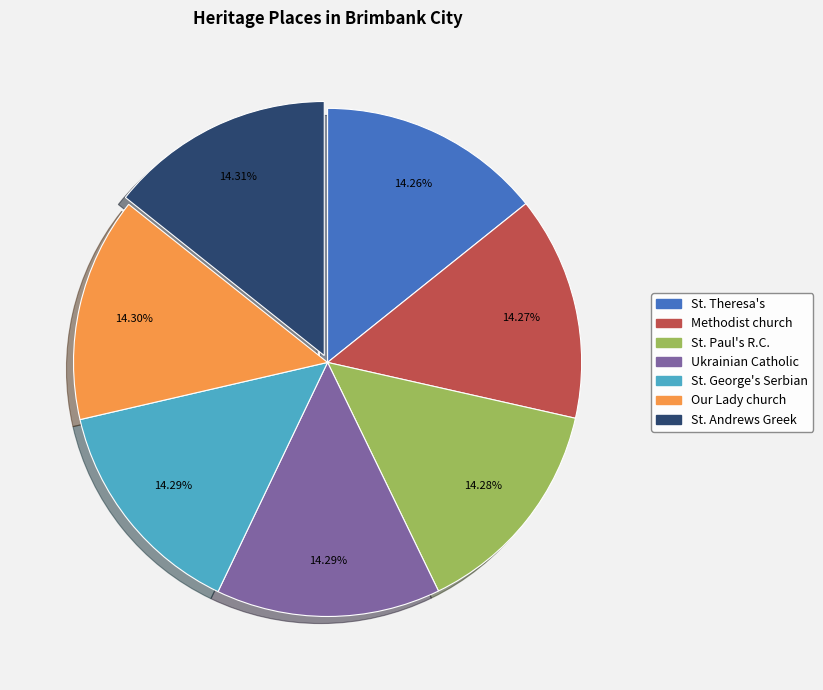

Does any single category account for the majority?

No